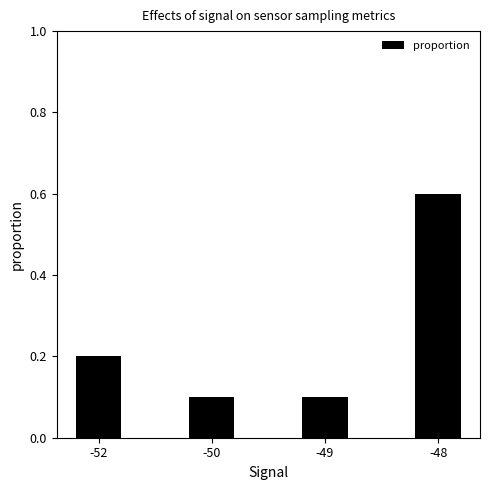

What is the value of the 3rd bar from the left?

0.1